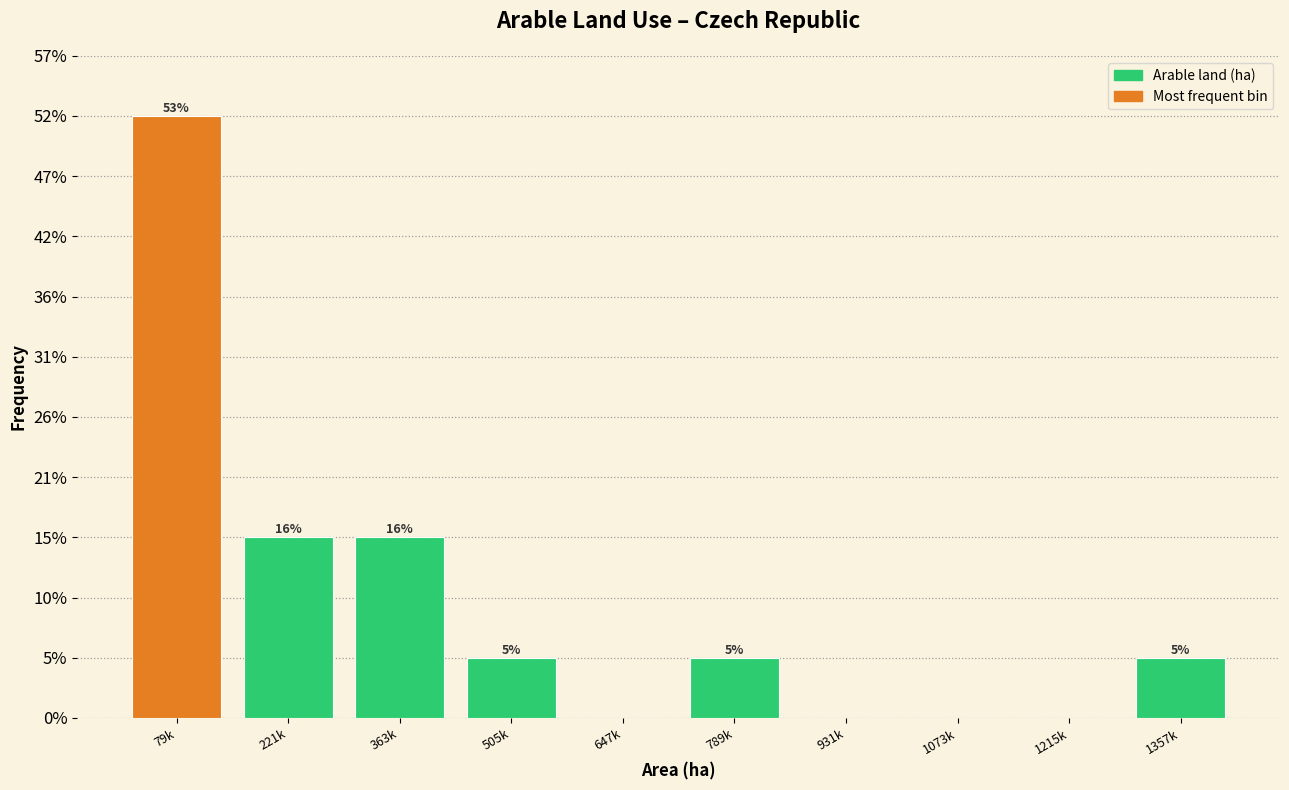

Are the bars horizontal?

No